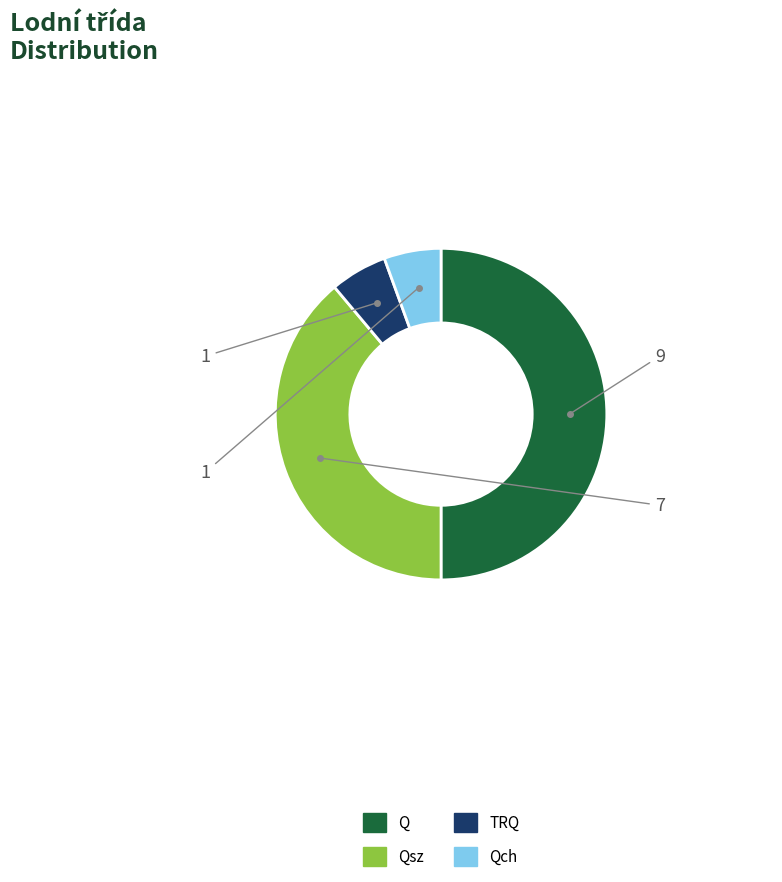

Approximately how many times larger is the value at TRQ compared to Qch?

1.0